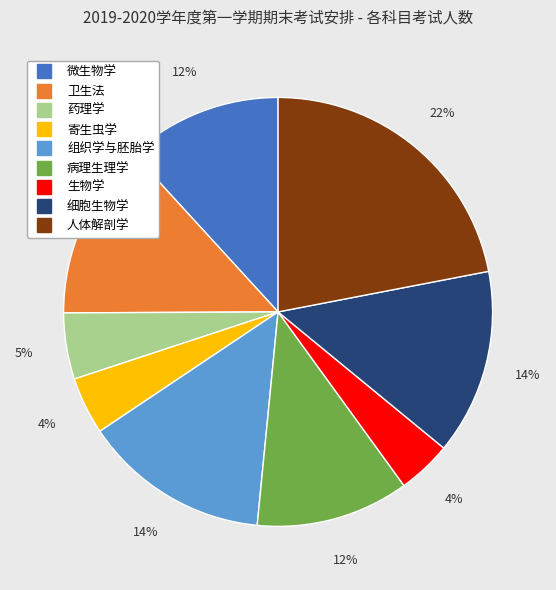

Is it true that 细胞生物学 is 23% of the pie?

False